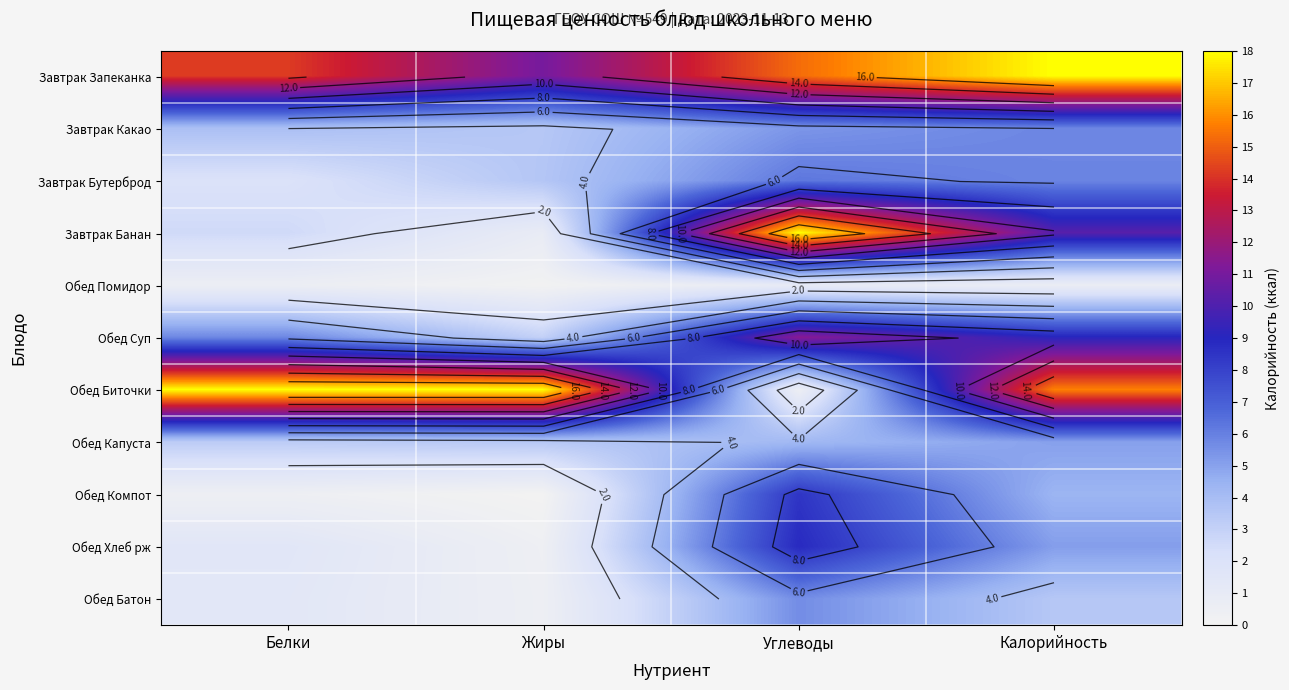

Which series has the widest spread of values?

Обед Биточки